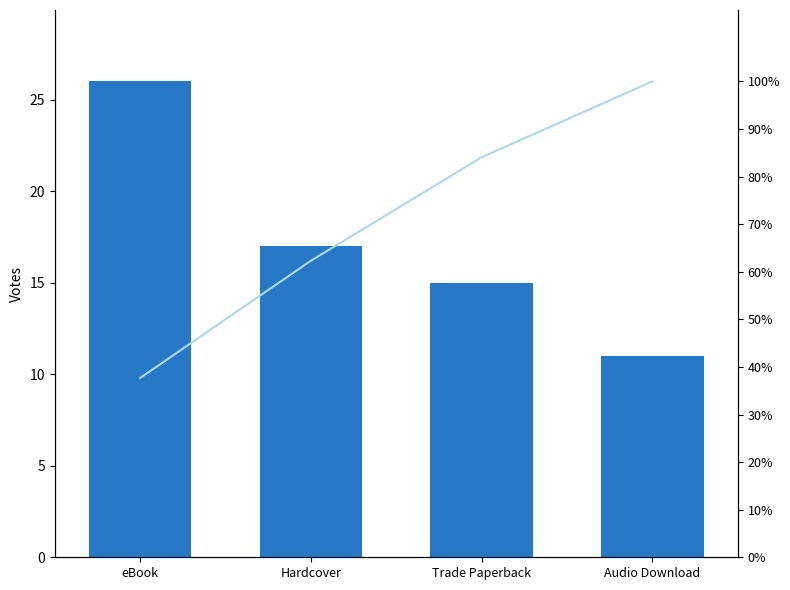

Which category has the lowest value in the Count series?

Audio Download